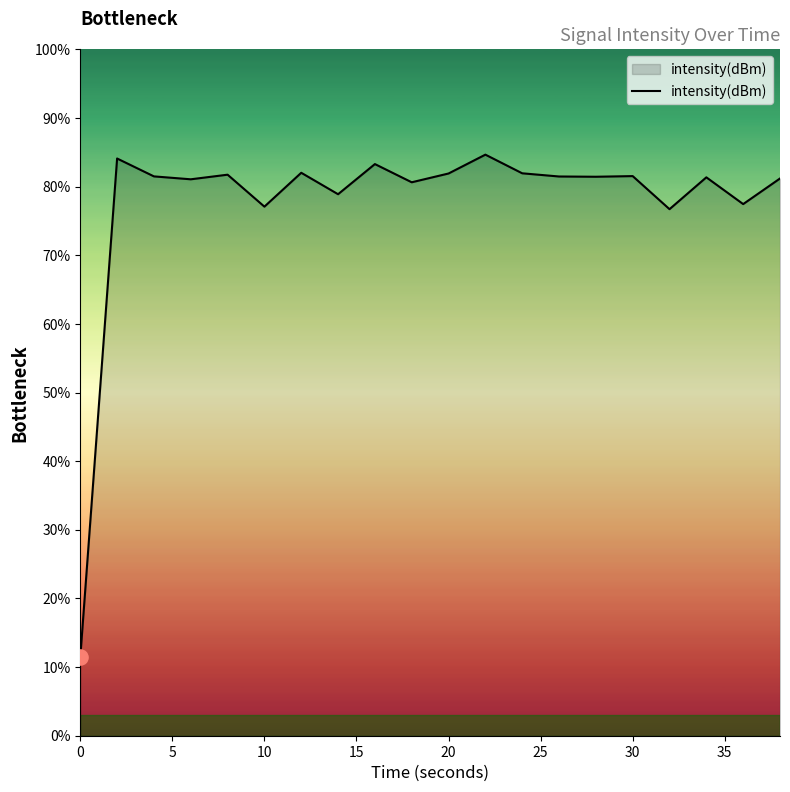

What is the maximum value shown in the chart?

84.7